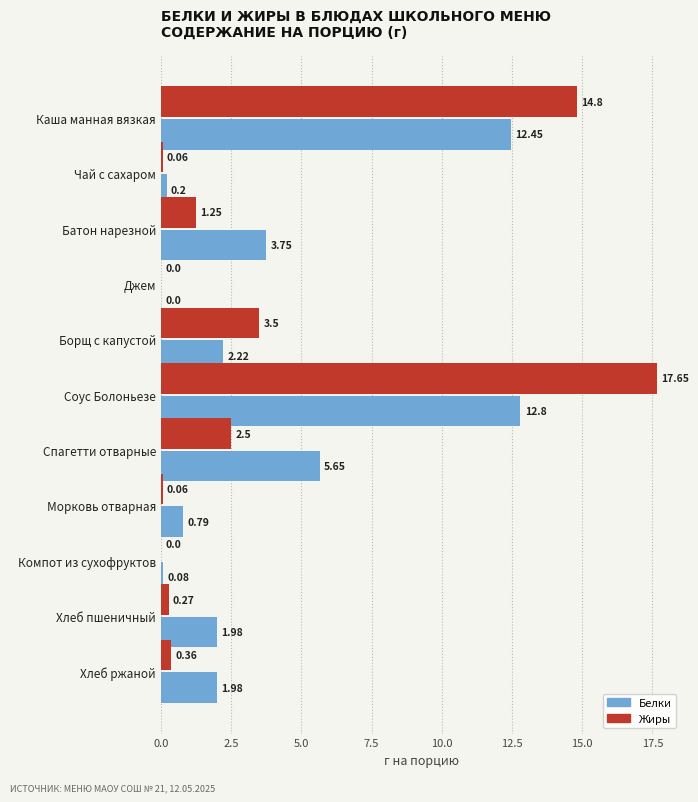

What is the sum of the Белки values at Каша манная вязкая and Морковь отварная?

13.2